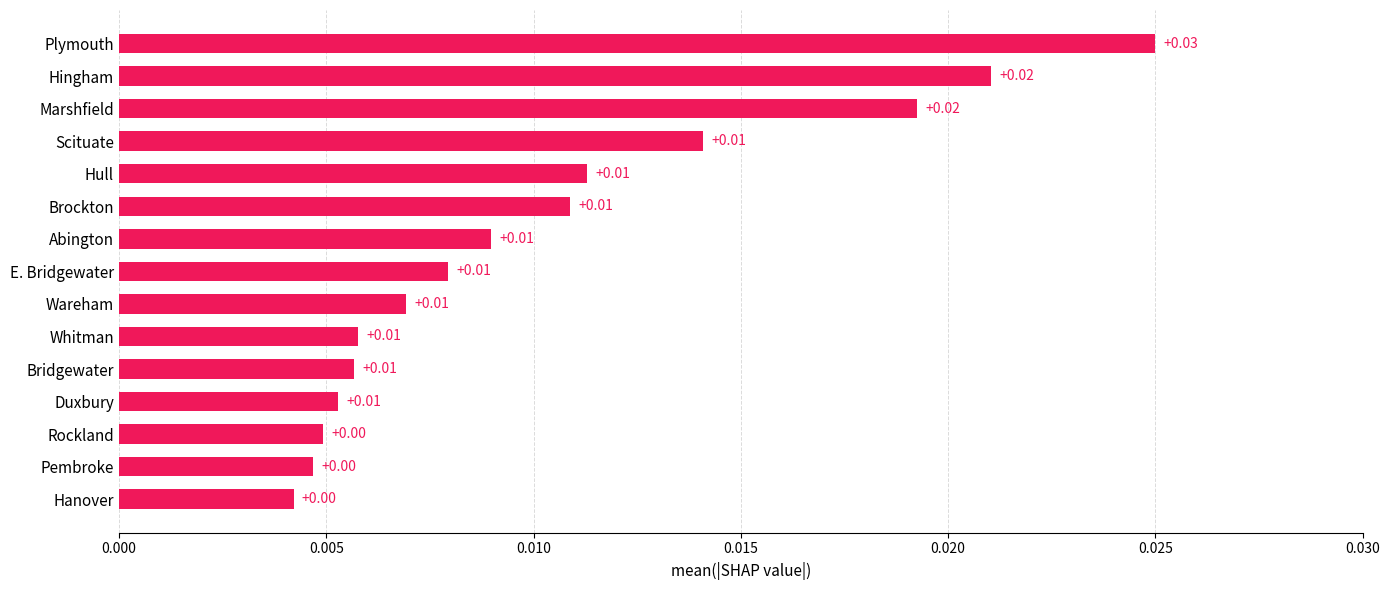

Which category has the highest value across all series?

Plymouth